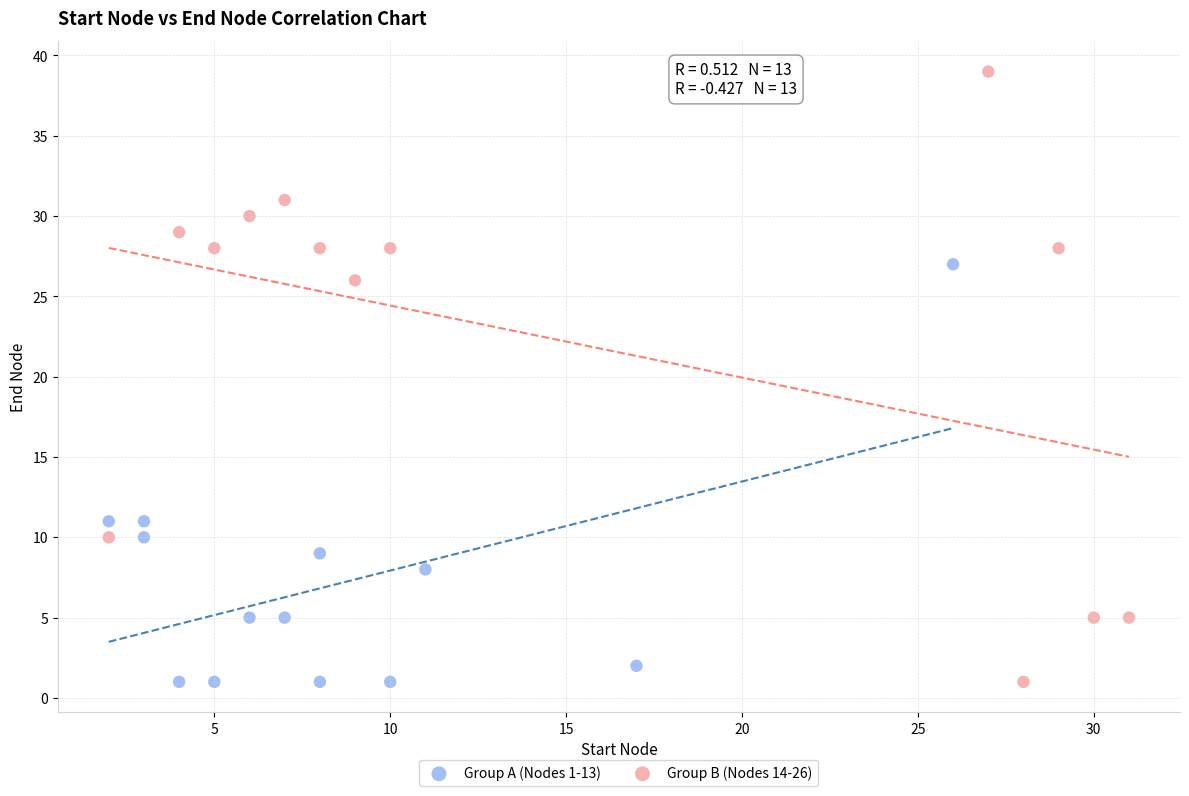

What are all the series names shown in the legend?

Group A (Nodes 1-13), Group B (Nodes 14-26)